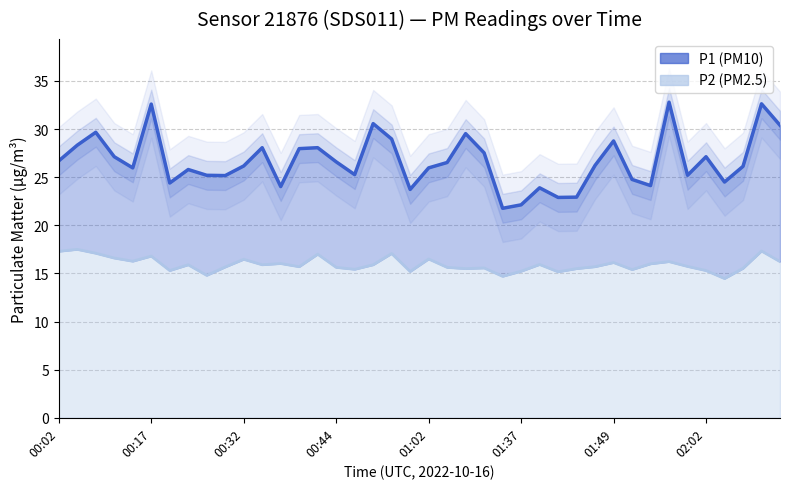

What is the sum of all P1 line values?

1066.3